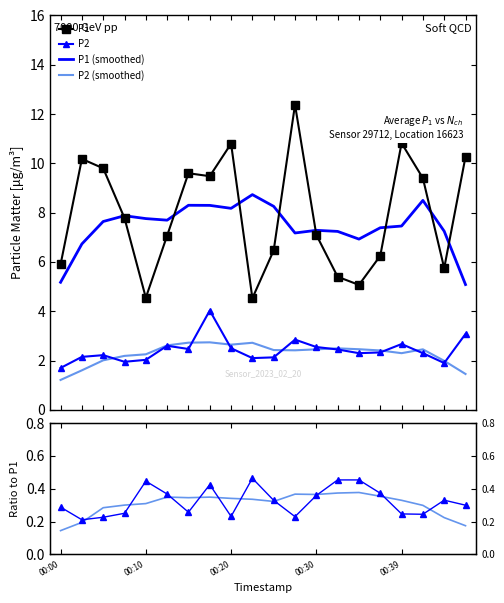

How many data points does each series have?

20